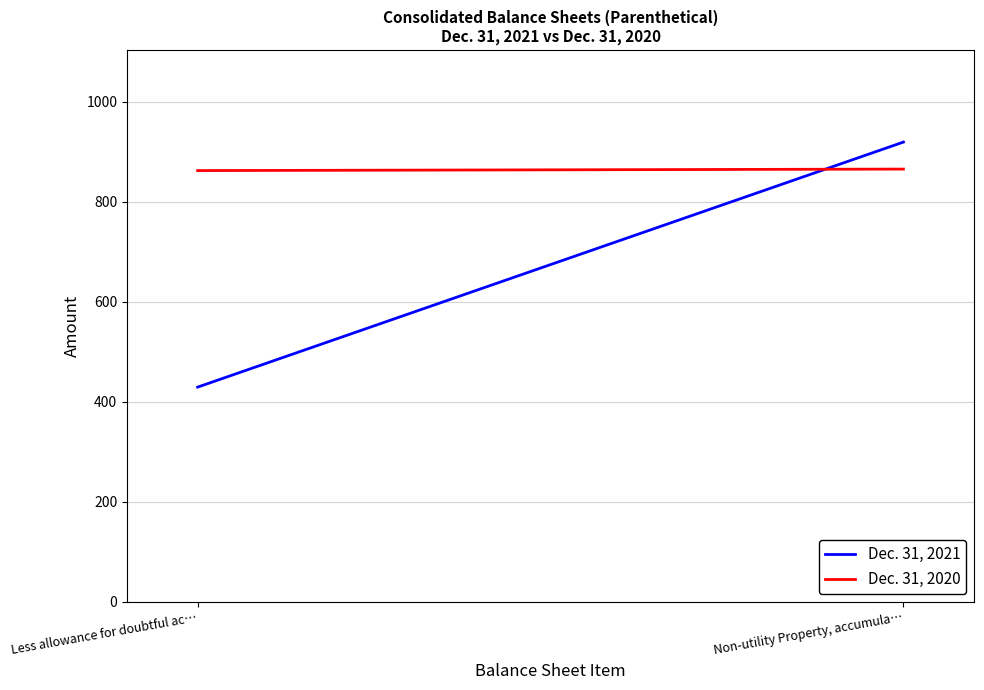

What is the sum of all Dec. 31, 2021 values?

1348